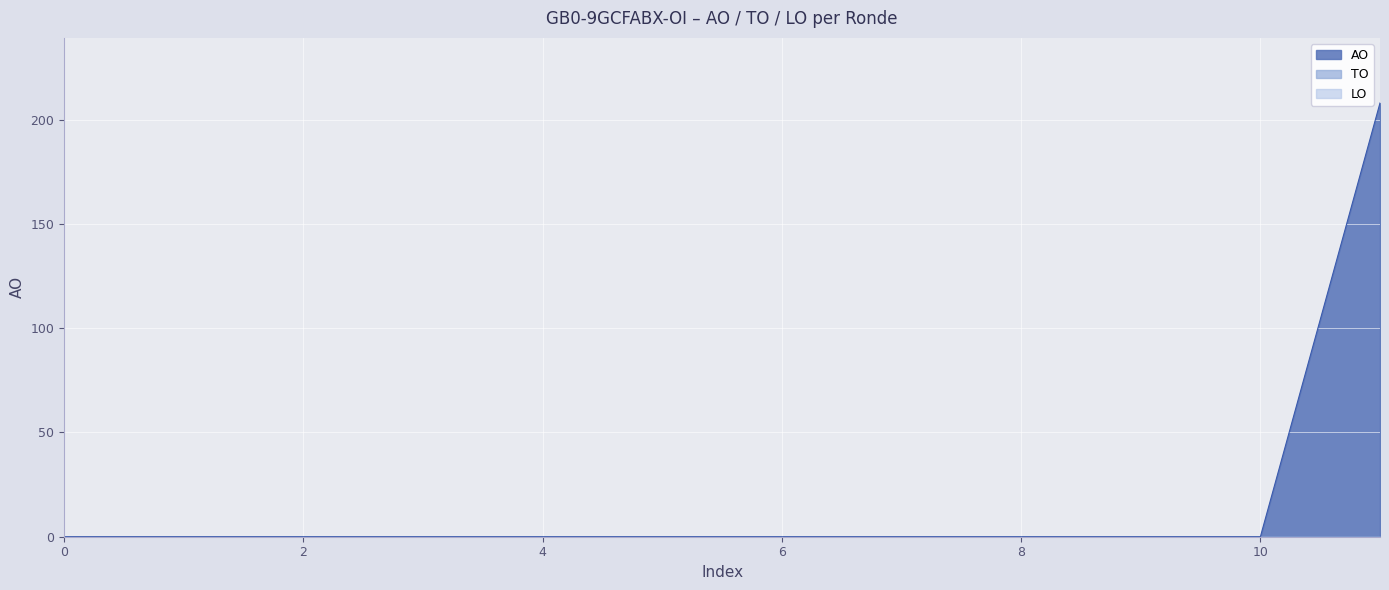

True or false: LO has more than 1 interior local peaks.

False